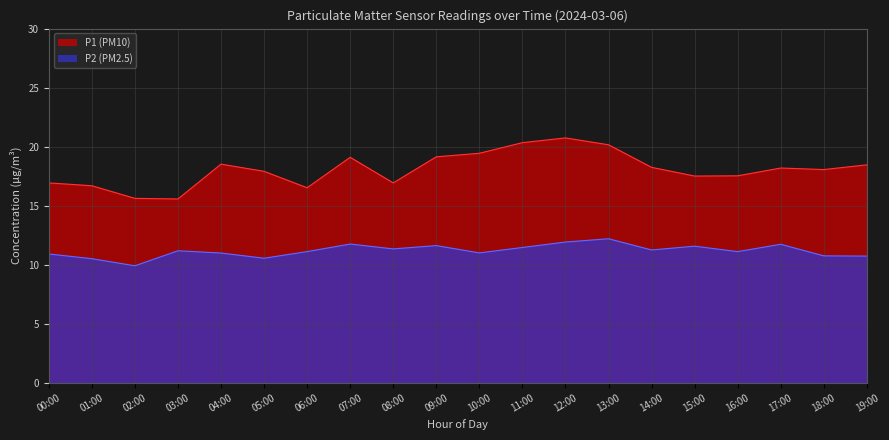

What is the greatest value displayed?

20.7